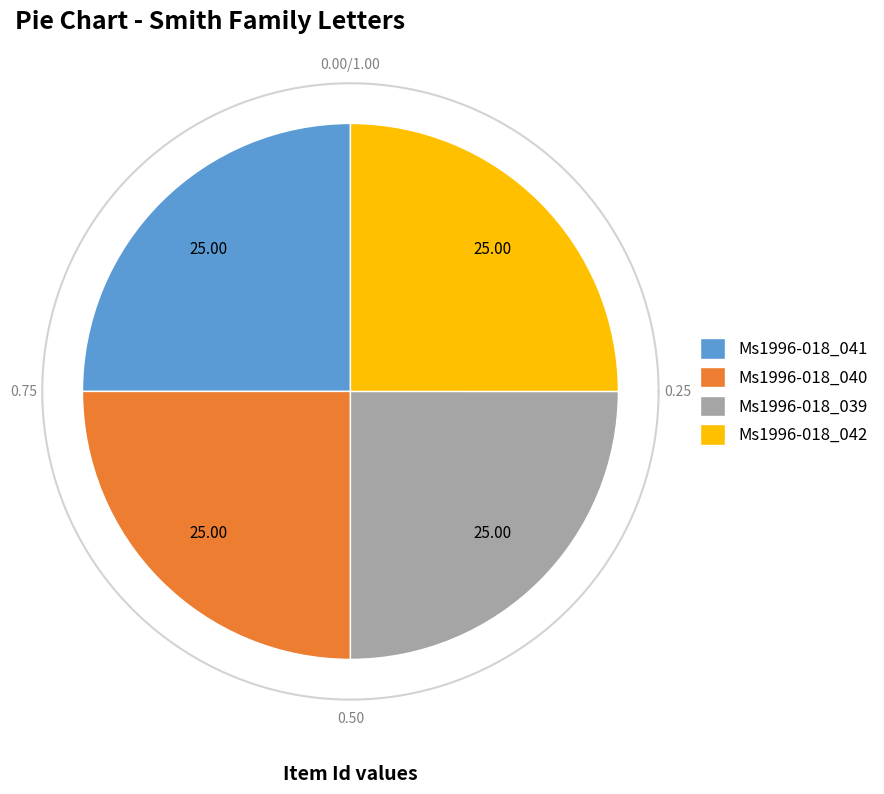

What percentage do Ms1996-018_042 and Ms1996-018_040 together represent?

50.0%